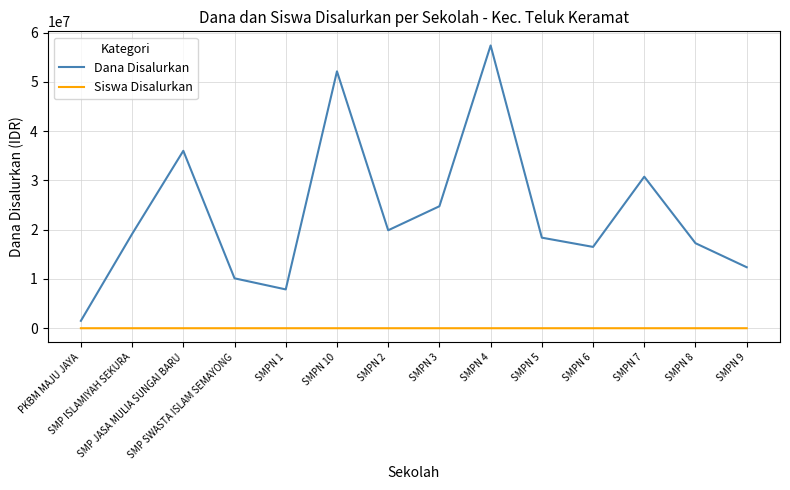

List the series in order of their peak value, highest first.

Dana Disalurkan, Siswa Disalurkan